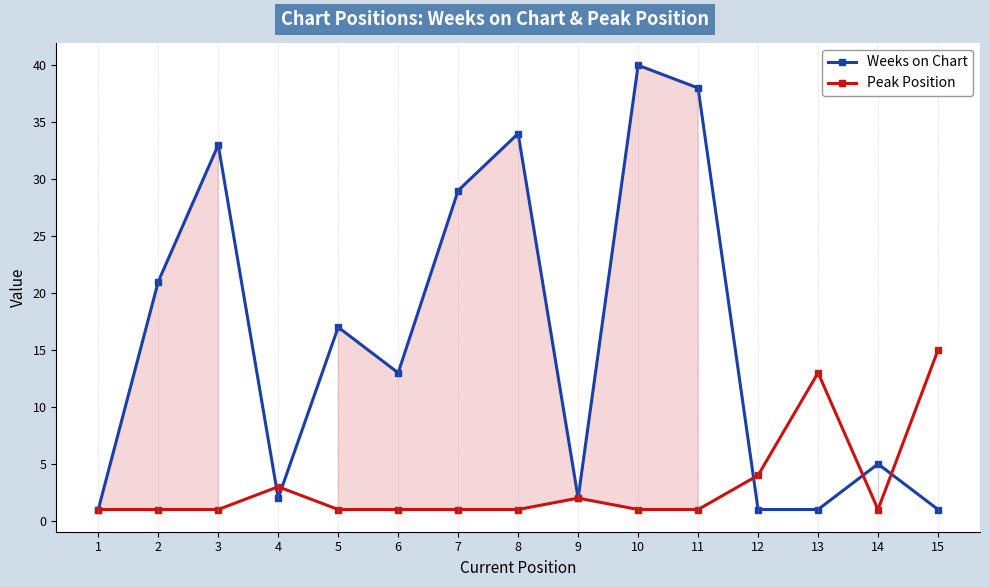

Count the number of data series in this chart.

2